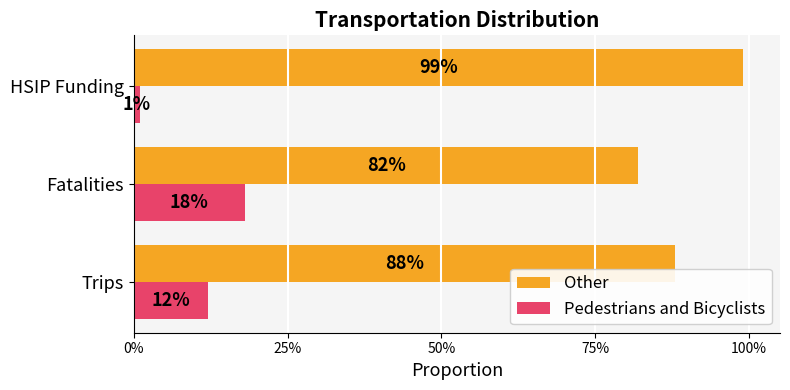

What are all the series names shown in the legend?

Other, Pedestrians and Bicyclists